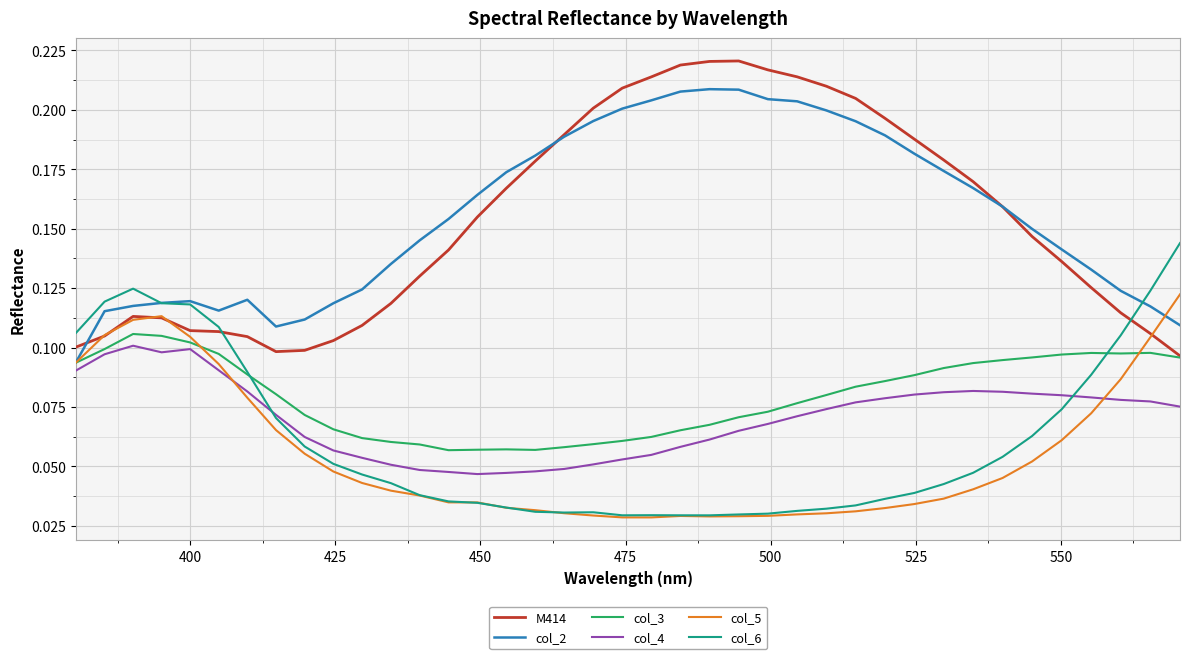

What is the greatest value displayed?

0.2